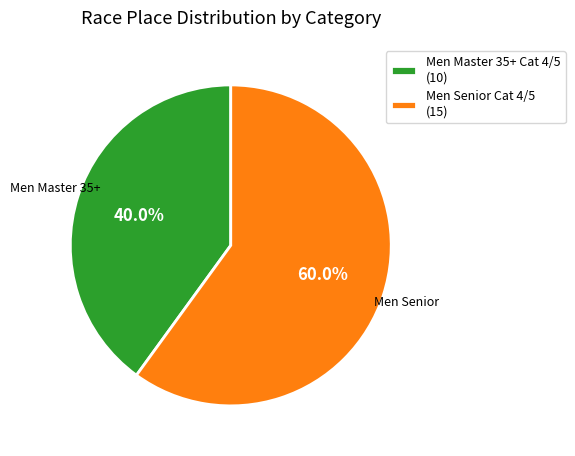

How many segments does this pie chart have?

2